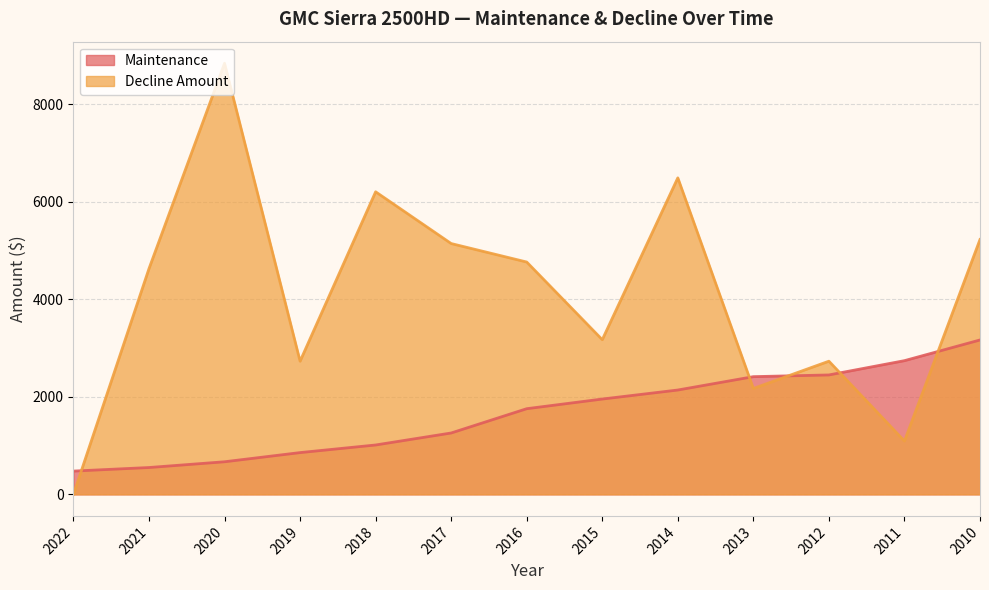

Which series has the largest total across all categories?

Decline Amount